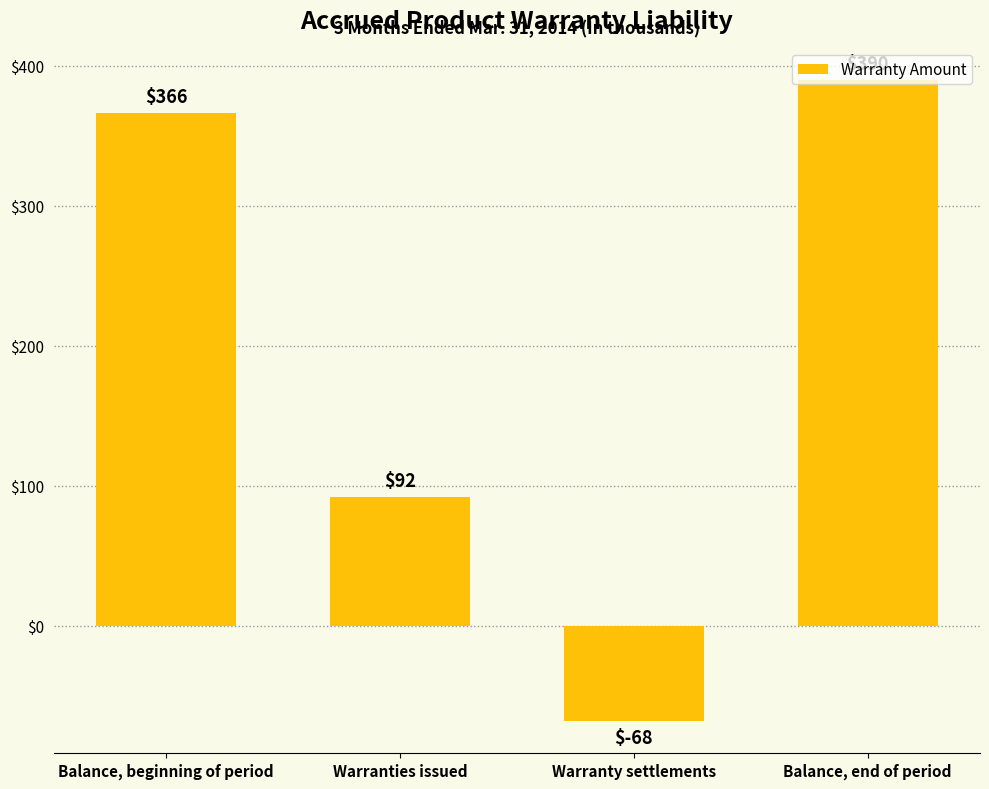

Does the chart contain any negative values?

Yes